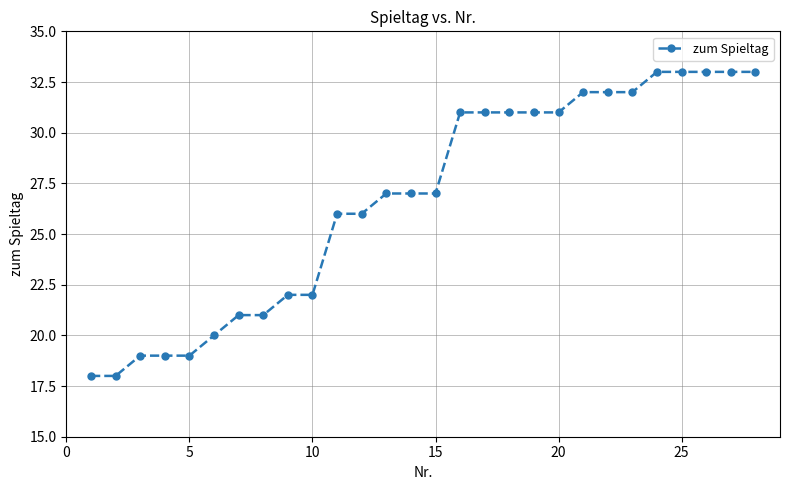

Reading right to left, list all the values displayed in this chart.

33	33	33	33	33	32	32	32	31	31	31	31	31	27	27	27	26	26	22	22	21	21	20	19	19	19	18	18